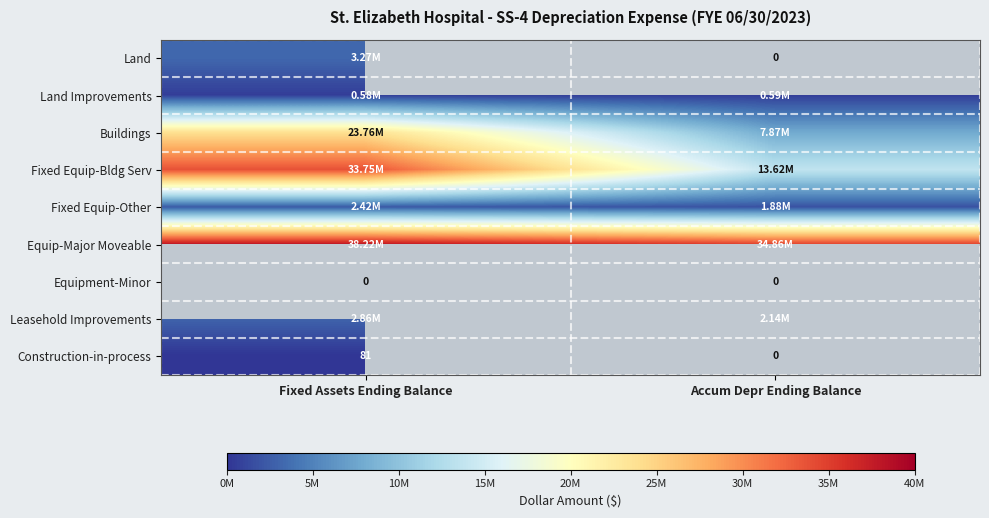

List the labels in order of Fixed Equip-Bldg Serv value, largest first.

Fixed Assets Ending Balance, Accum Depr Ending Balance